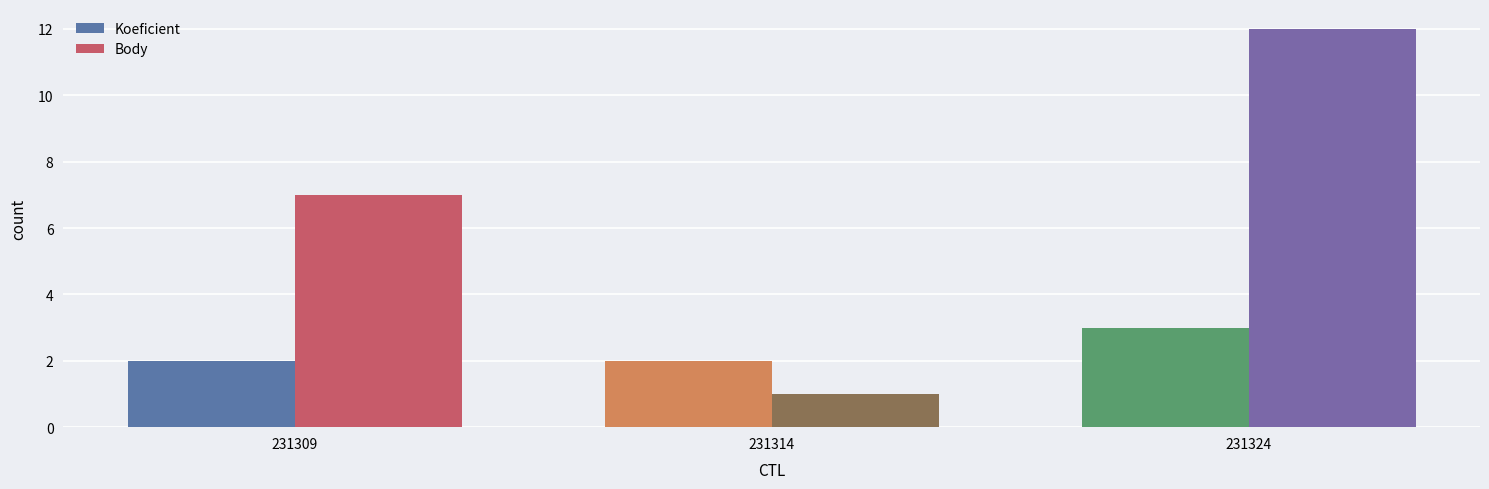

What is the sum of all Koeficient values?

7